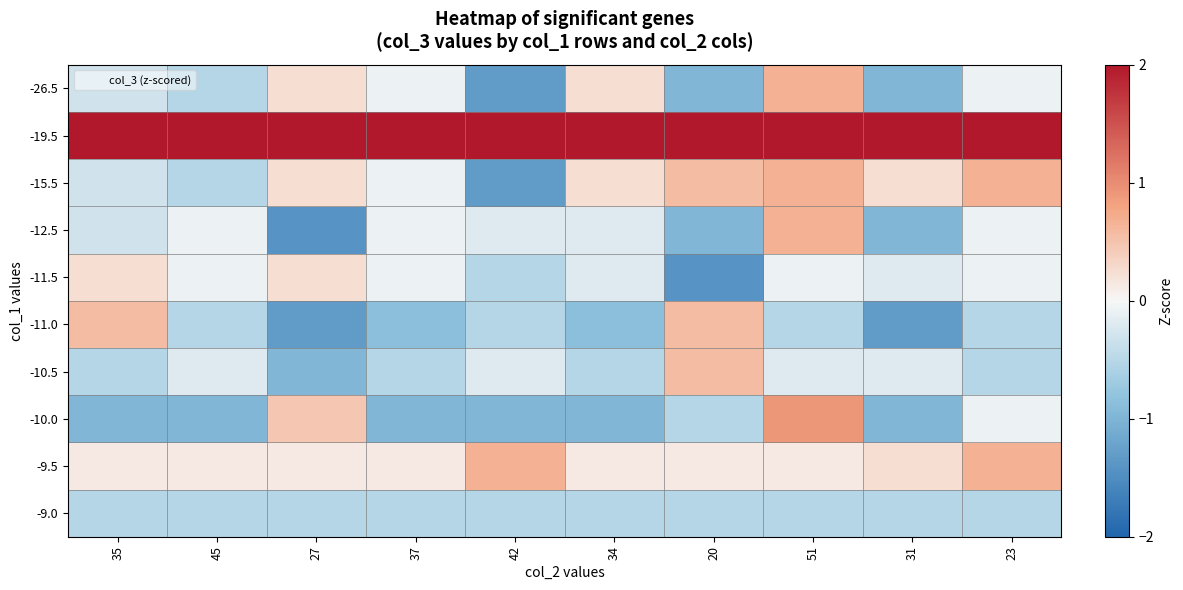

Rank the series at 42 from highest to lowest value.

-19.5, -9.5, -12.5, -10.5, -11.5, -11.0, -9.0, -10.0, -26.5, -15.5